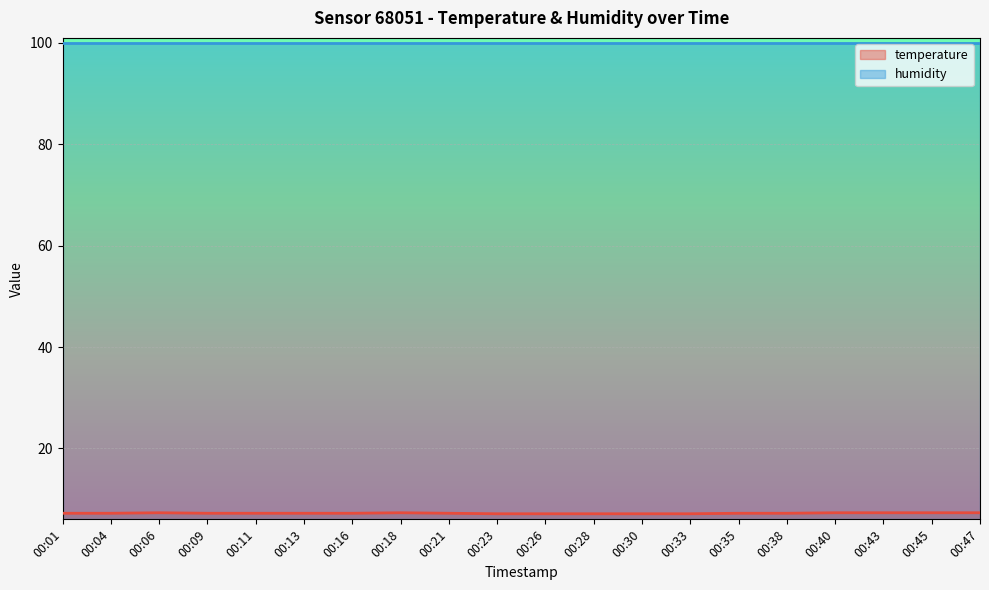

Count the number of data series in this chart.

2